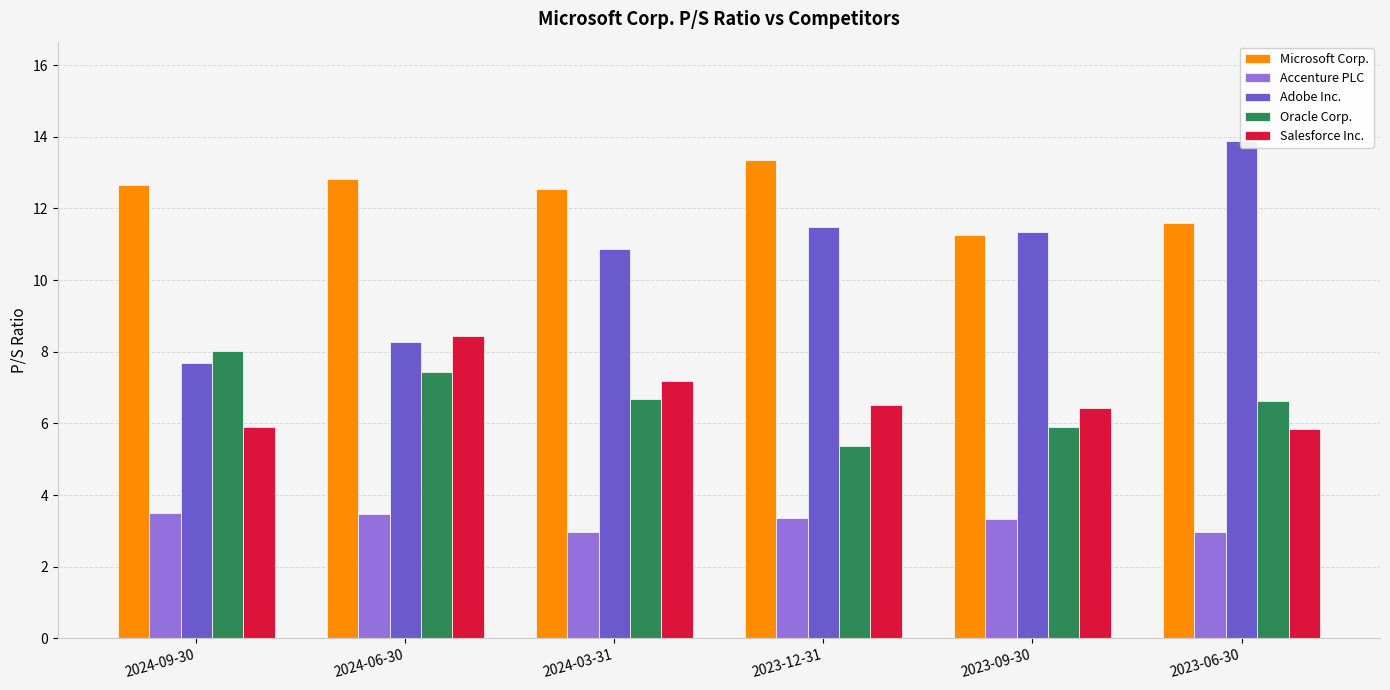

What is the label of the 6th bar from the right?

2024-09-30